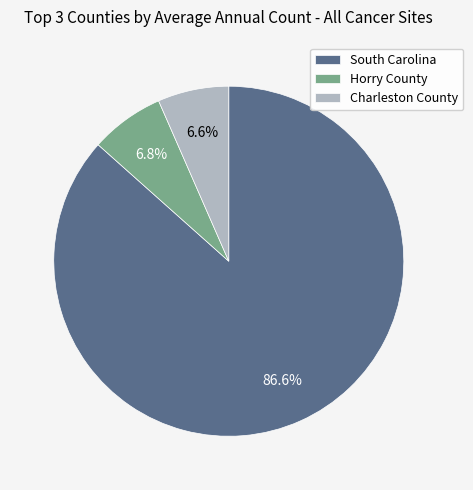

Approximately how many times larger is the value at Charleston County compared to South Carolina?

0.1